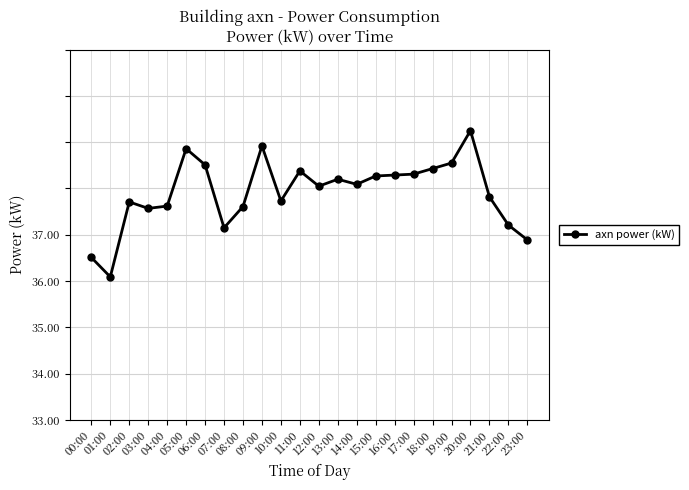

What is the label of the 18th point from the right?

06:00